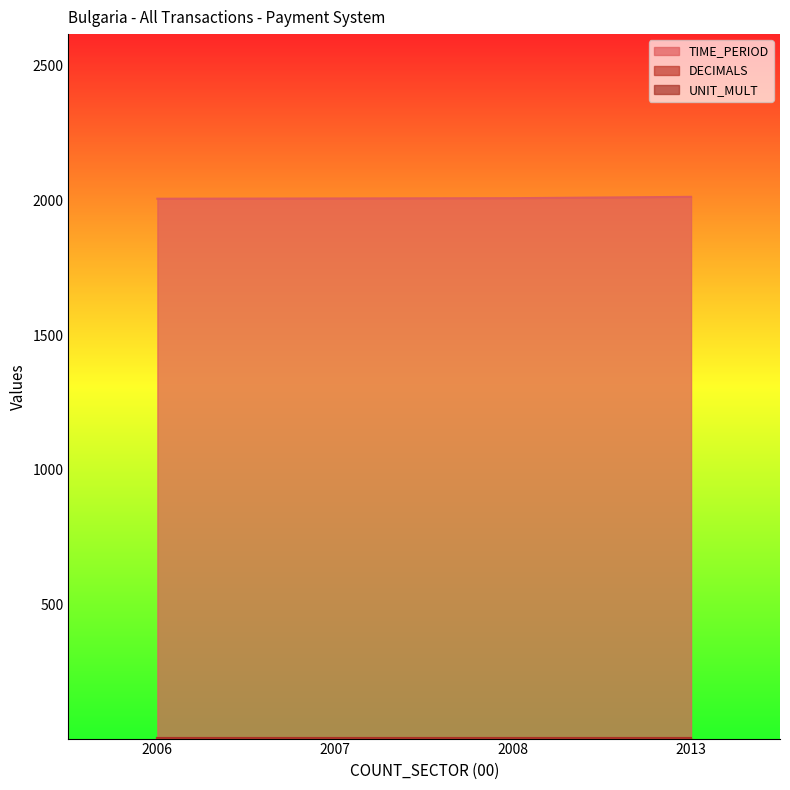

At which label does UNIT_MULT reach its minimum?

2006